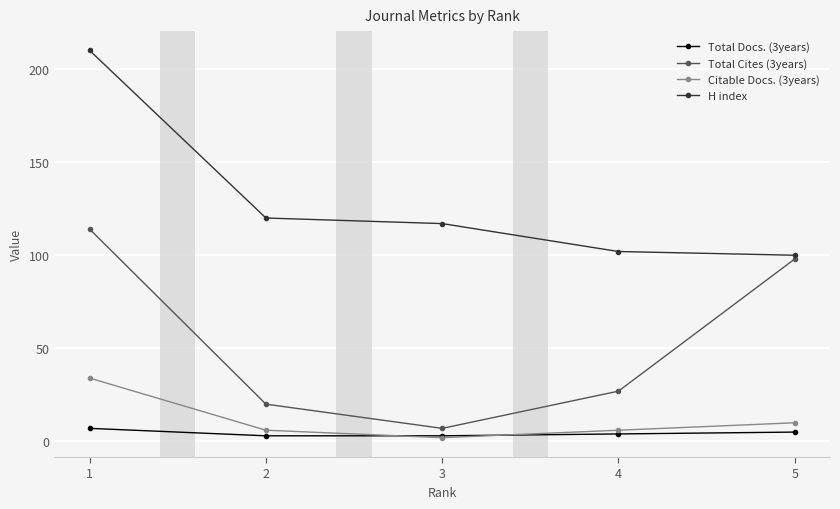

The value of H index at 3 is 117. True or false?

True